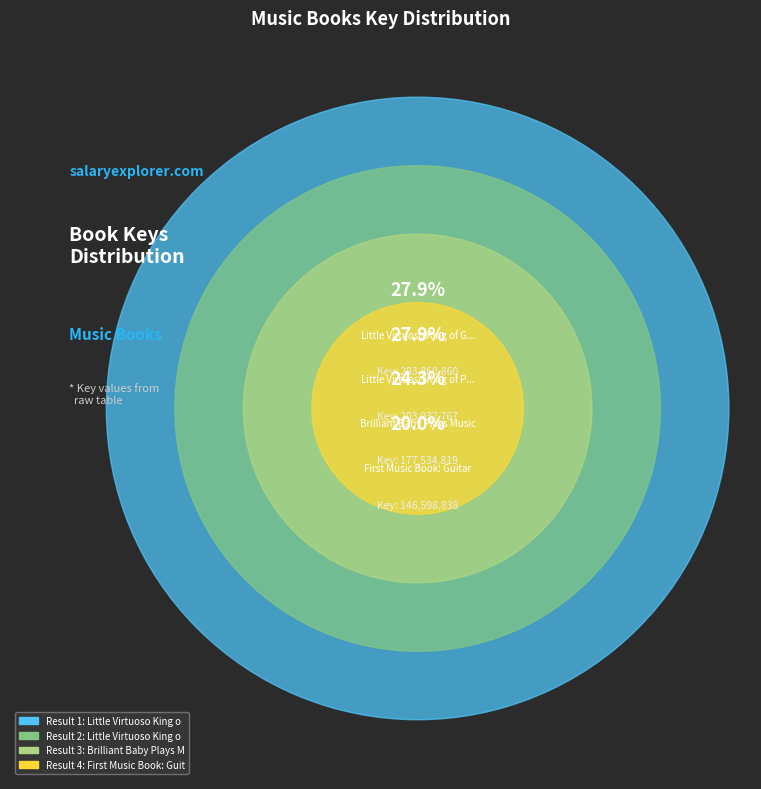

True or false: 3 accounts for 38% of the total.

False